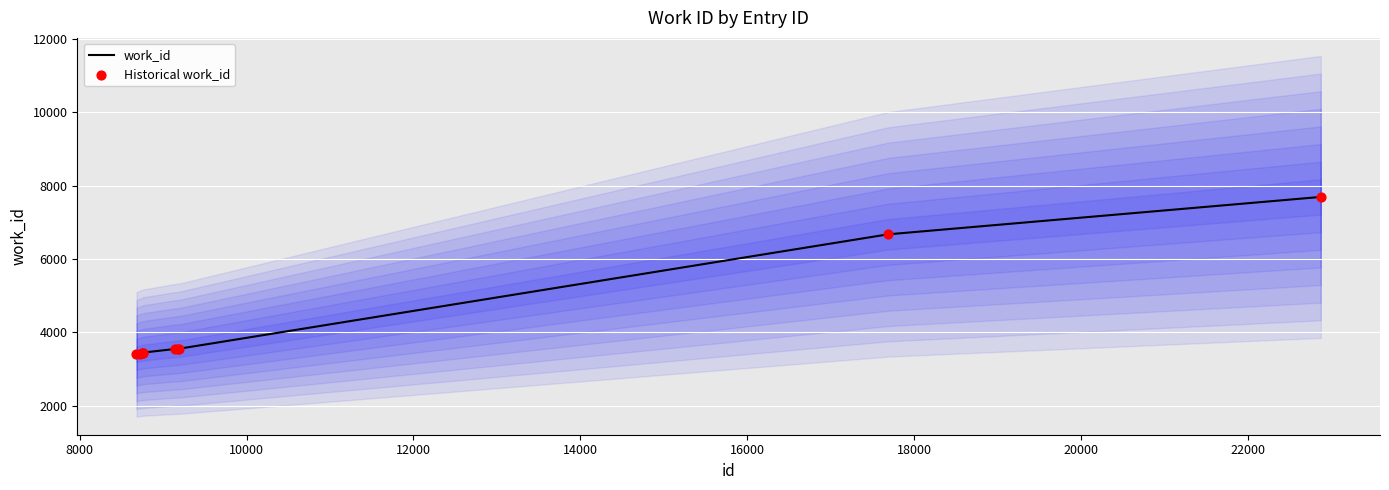

What is the maximum value for work_id?

7691